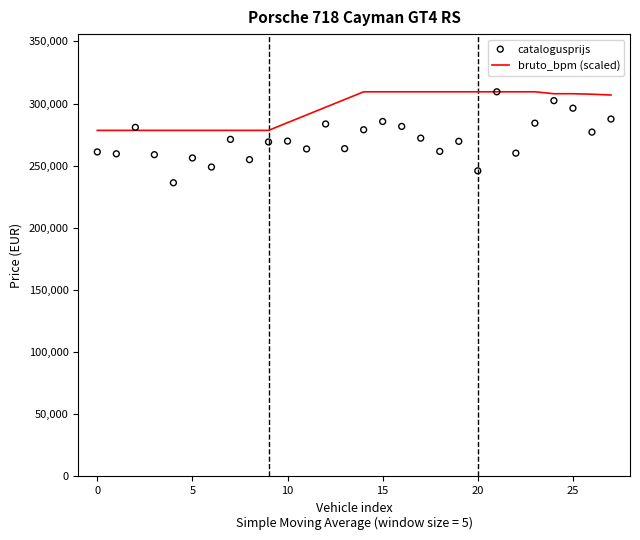

At which category is the sum across all series the highest?

21